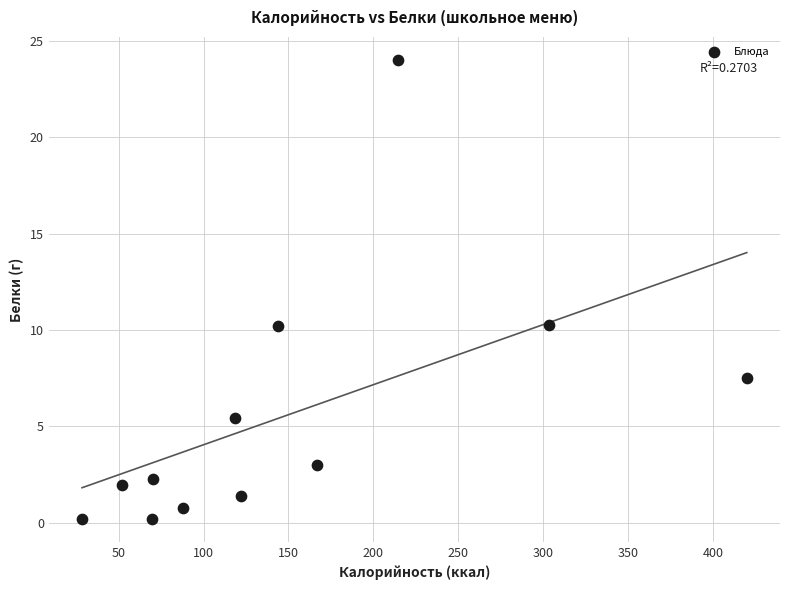

What is the average X value?

149.8